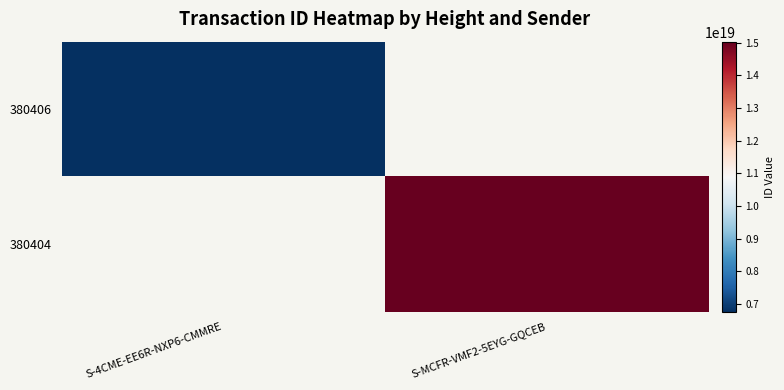

How many values in 380406 are above zero?

1